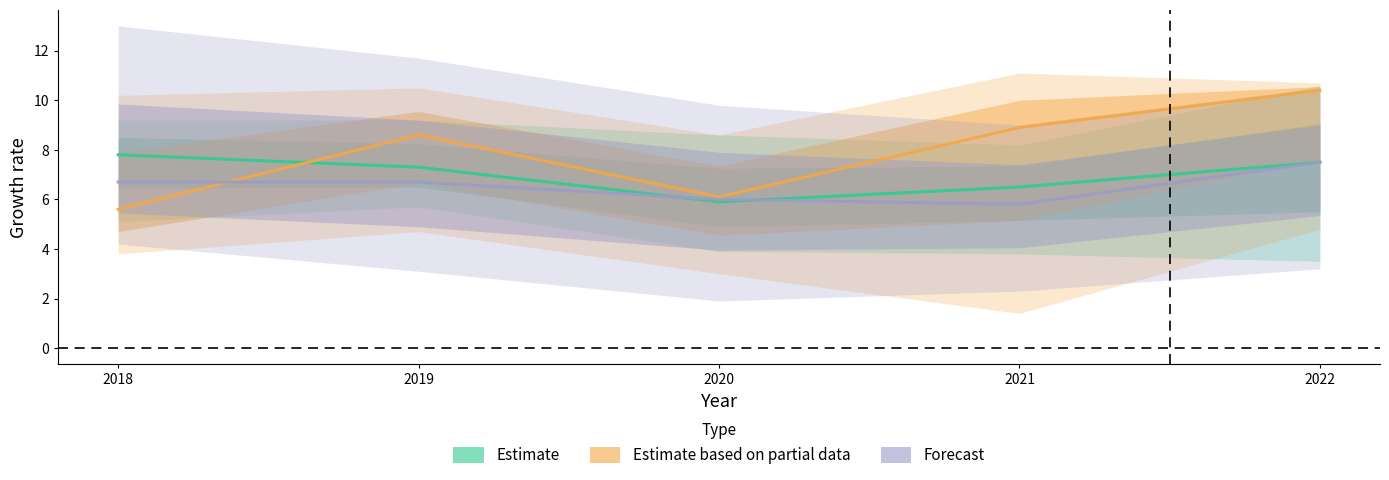

What is the value of the Estimate point at the 2nd from the left?

7.3